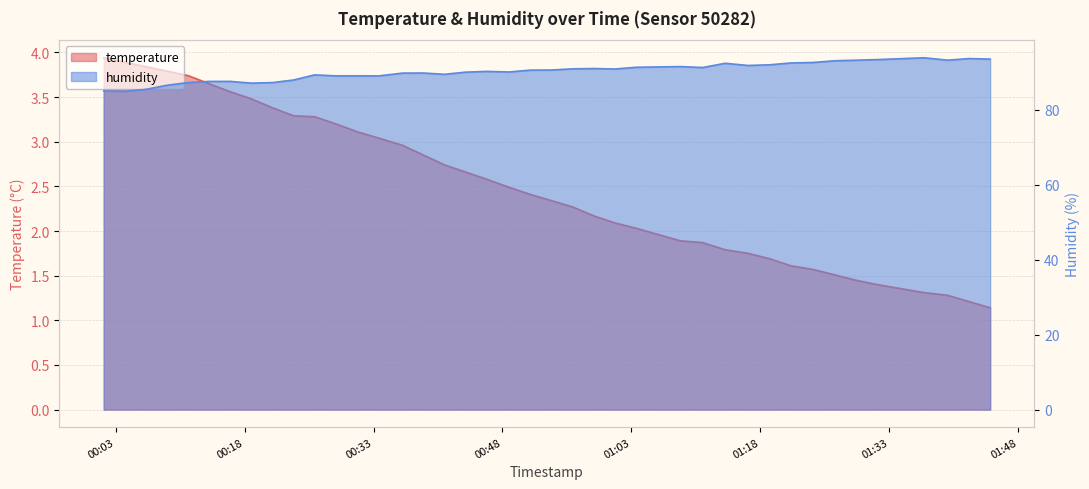

How many data points in humidity are less than 90?

17